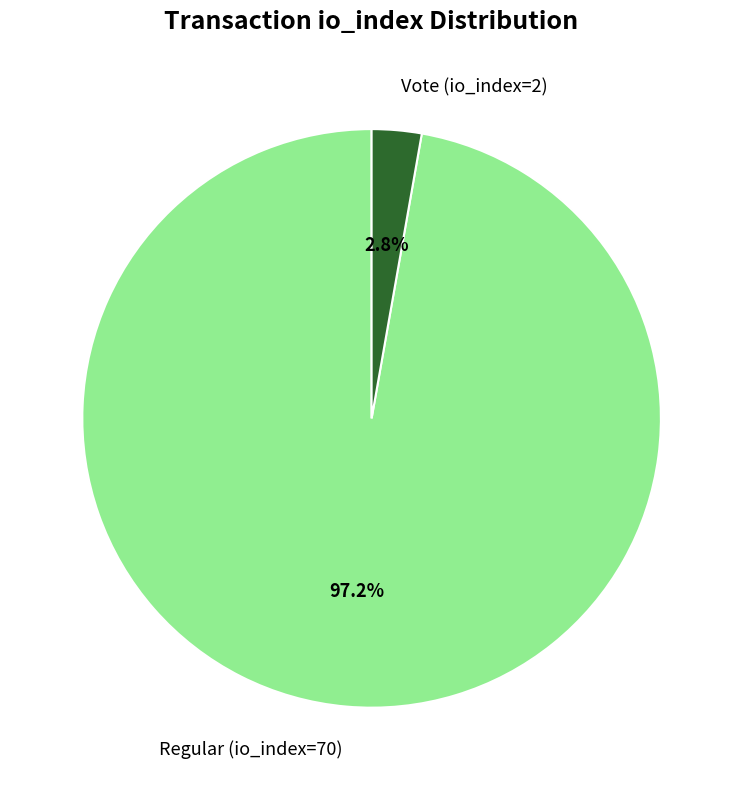

To the nearest percent, what is the difference between the Regular (io_index=70) and Vote (io_index=2) slice percentages?

94%